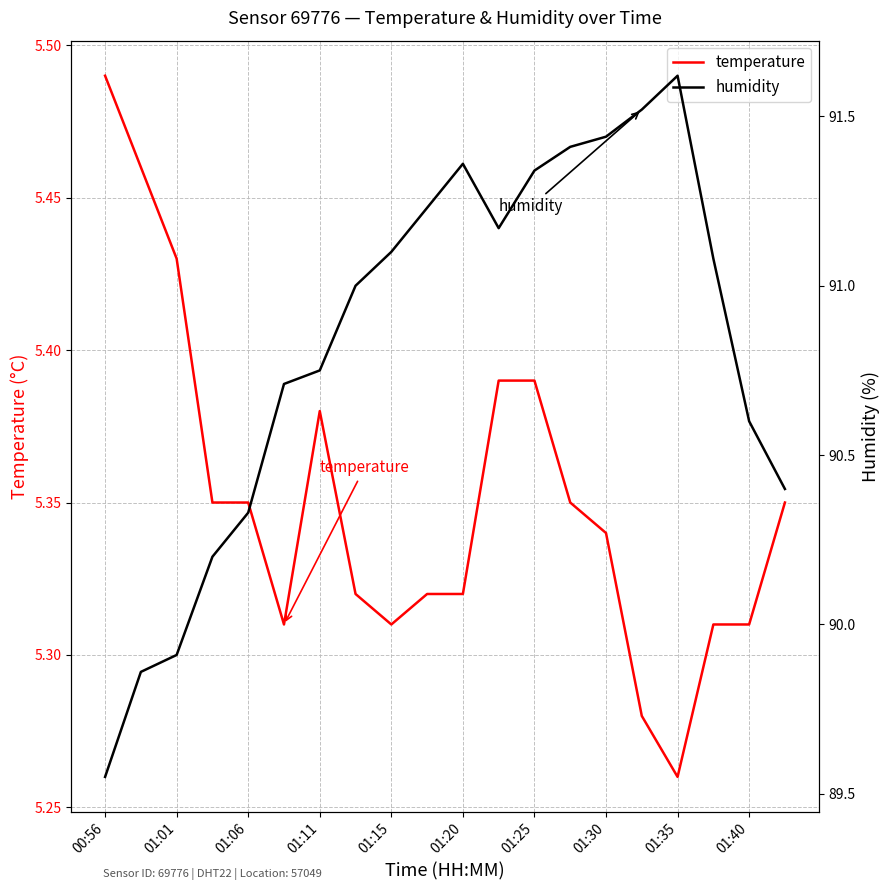

At which label does temperature reach its minimum?

01:35